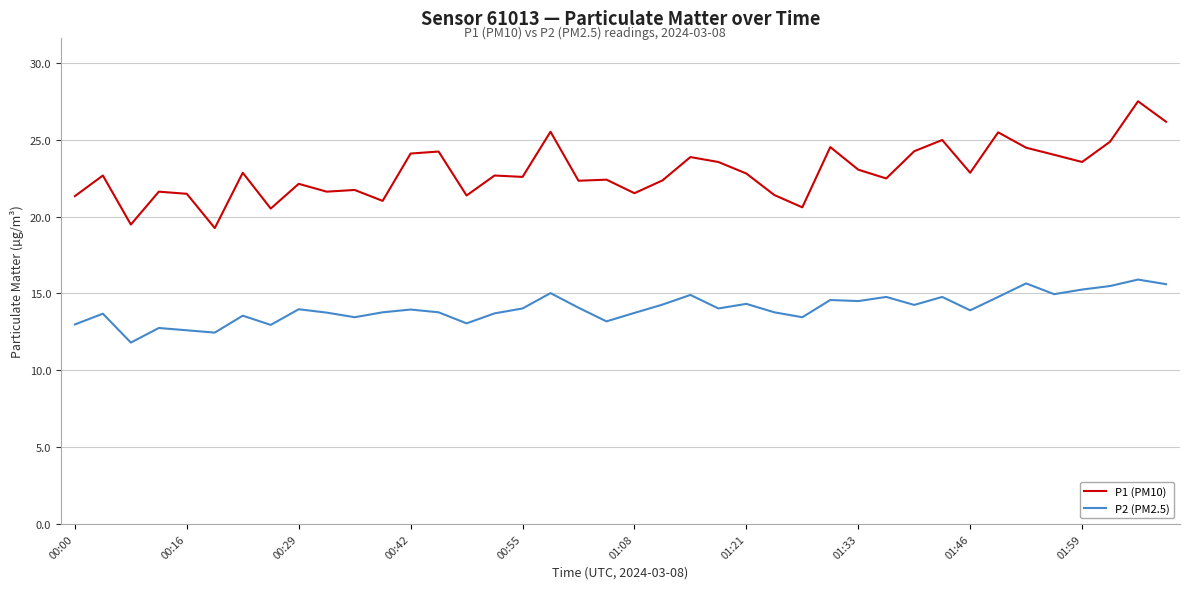

What is the difference between the maximum and minimum values in the P2 (PM2.5) series?

4.1